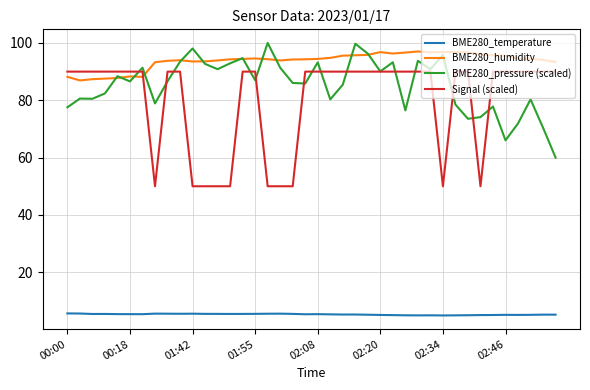

What is the maximum value for BME280_pressure (scaled)?

100.0